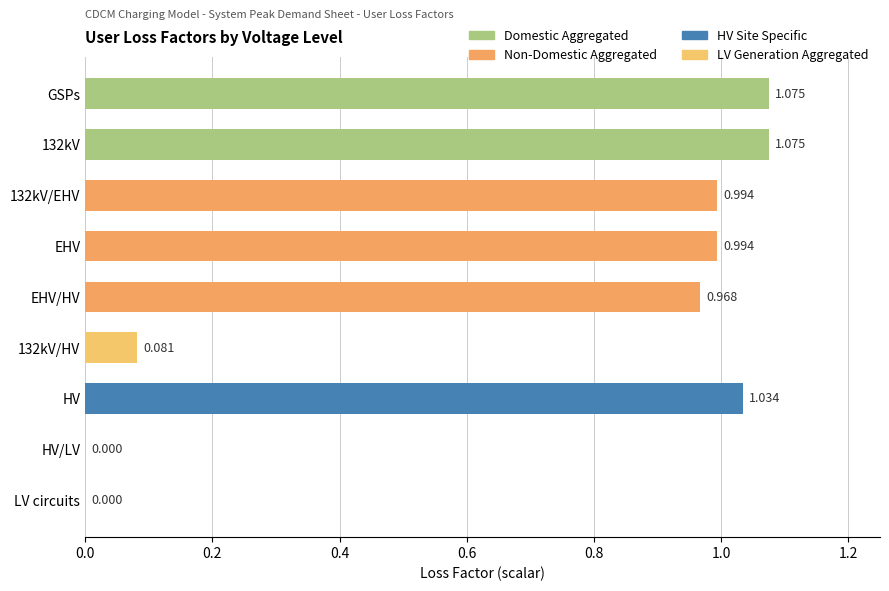

Which has a higher value, HV or EHV?

HV